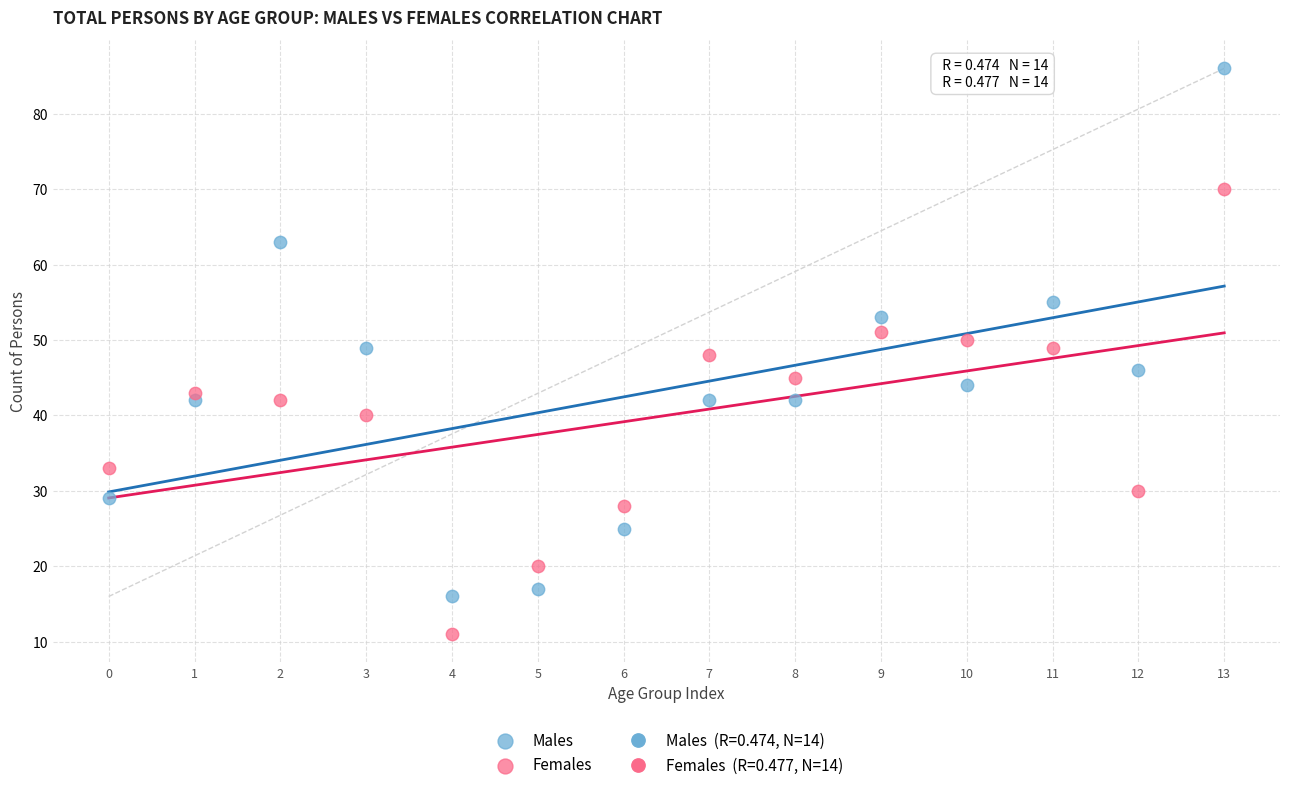

Which series has the largest Y range (max minus min)?

Males